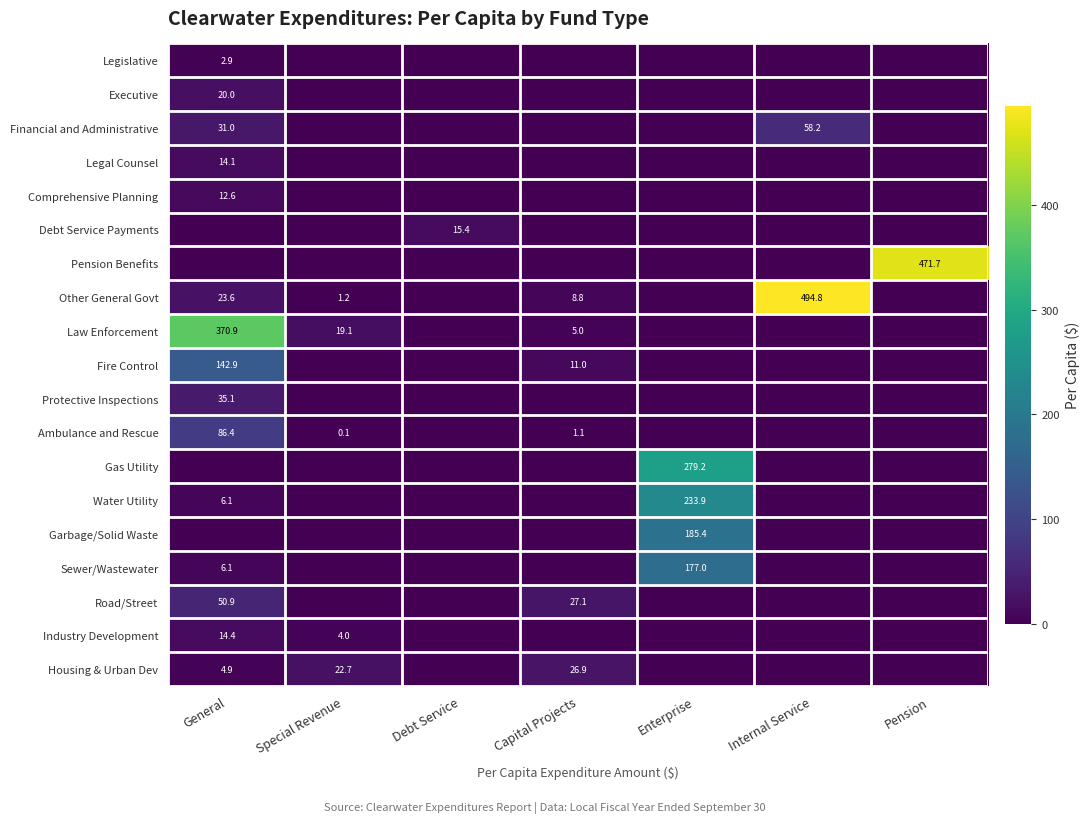

Is it true that Housing & Urban Dev equals 14.2 at Special Revenue?

False